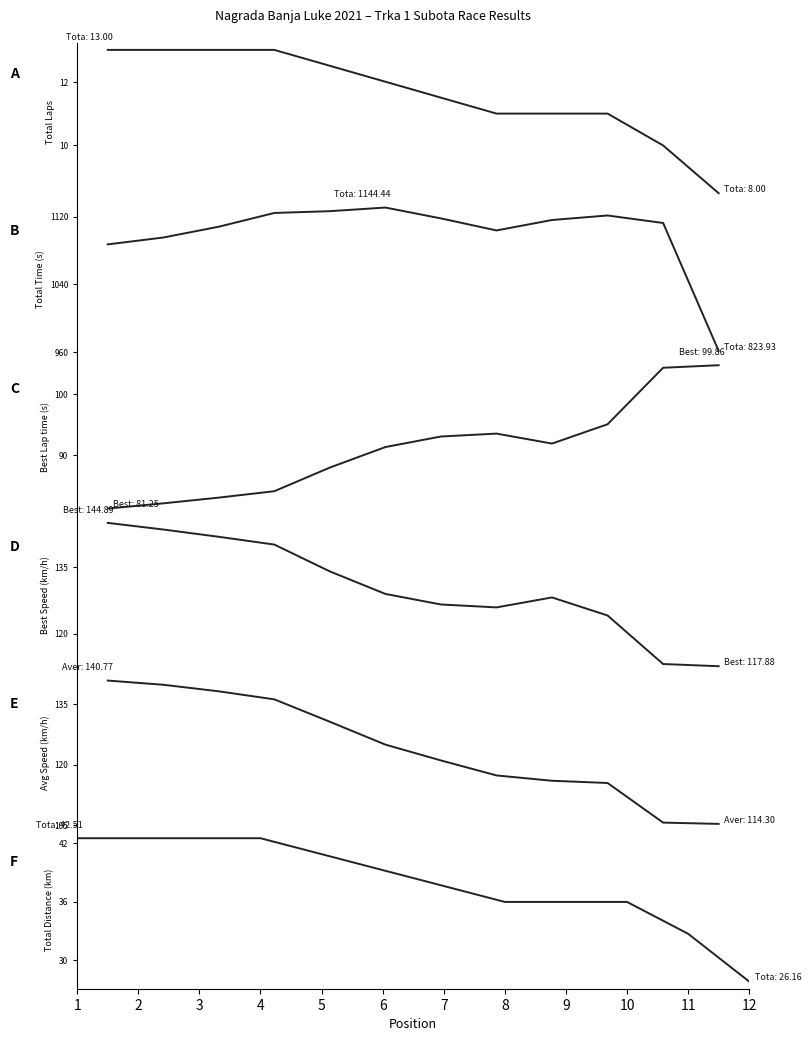

The value of Best Speed at 3 is 141.8. True or false?

True